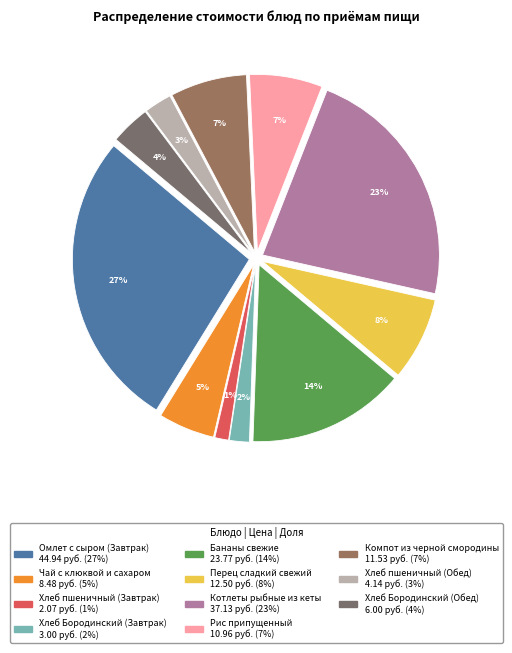

What percentage is the Чай с клюквой и сахаром slice, to the nearest percent?

5%